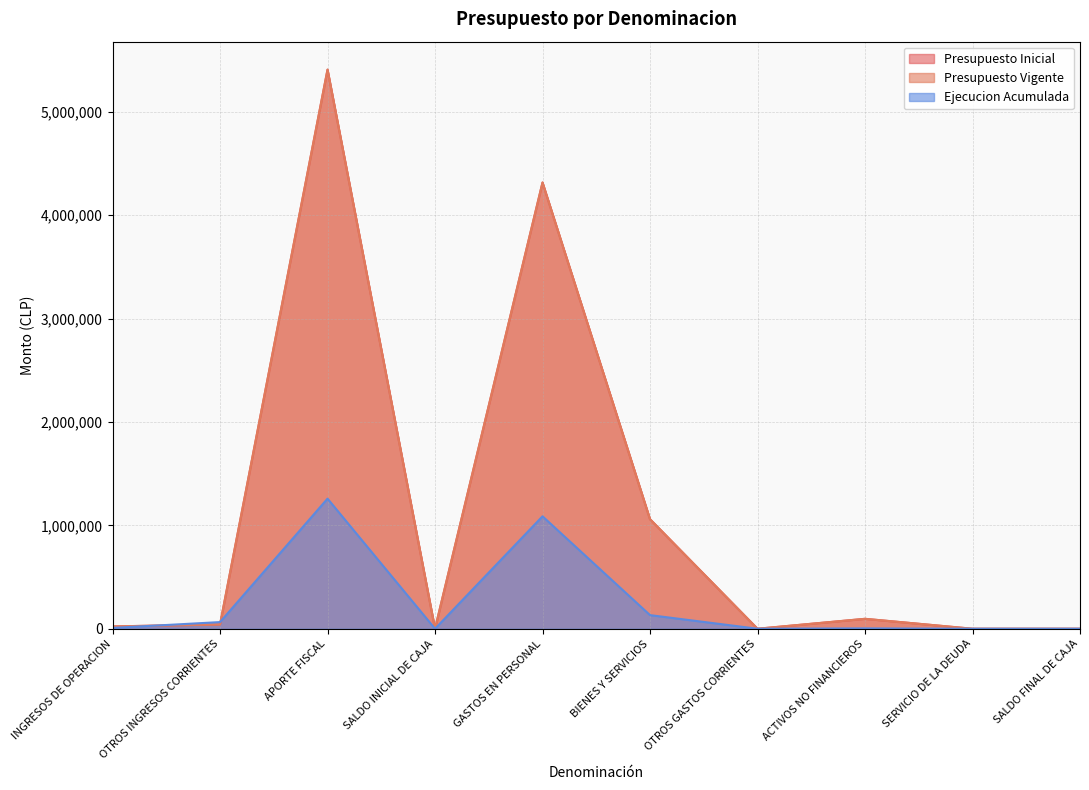

Where is the first local minimum for Ejecucion Acumulada?

SALDO INICIAL DE CAJA